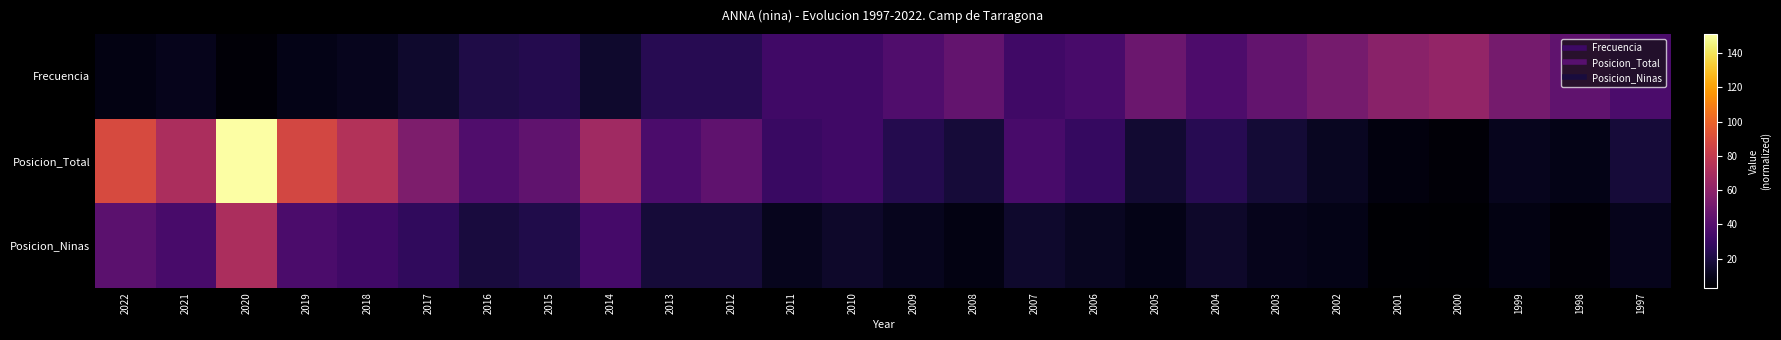

Reading left to right, extract all data points from this chart.

Frecuencia: 2022=8	2021=10	2020=5	2019=9	2018=11	2017=15	2016=21	2015=23	2014=15	2013=24	2012=24	2011=32	2010=32	2009=38	2008=45	2007=32	2006=35	2005=48	2004=37	2003=45	2002=51	2001=59	2000=62	1999=51	1998=44	1997=36
Posicion_Total: 2022=89	2021=71	2020=151	2019=87	2018=74	2017=54	2016=38	2015=44	2014=67	2013=36	2012=43	2011=30	2010=32	2009=23	2008=18	2007=35	2006=29	2005=16	2004=24	2003=17	2002=12	2001=7	2000=5	1999=11	1998=9	1997=18
Posicion_Ninas: 2022=42	2021=35	2020=71	2019=36	2018=32	2017=27	2016=19	2015=22	2014=34	2013=18	2012=18	2011=11	2010=14	2009=11	2008=8	2007=15	2006=12	2005=9	2004=14	2003=10	2002=9	2001=4	2000=3	1999=8	1998=5	1997=10